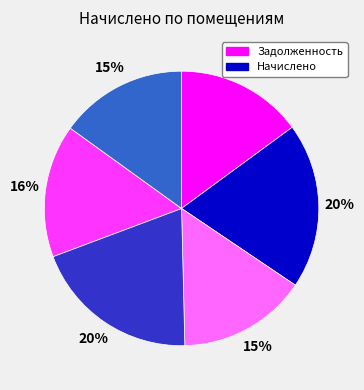

Is there any slice that represents more than half of the pie?

No